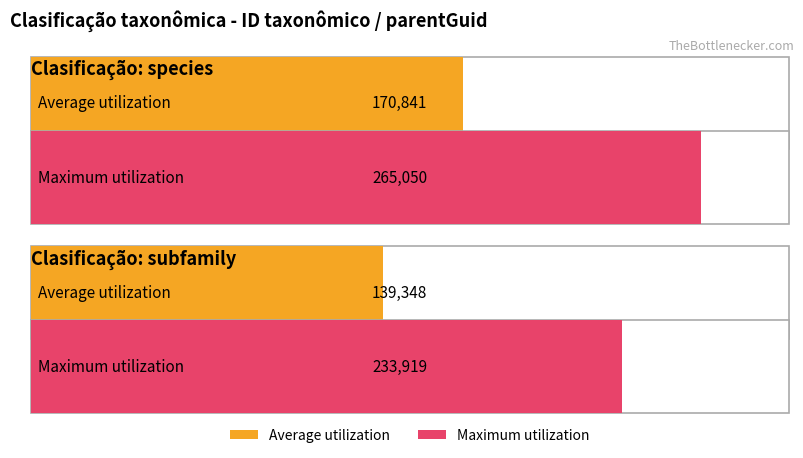

Count the Average utilization values in the range 139348 to 170841.

2